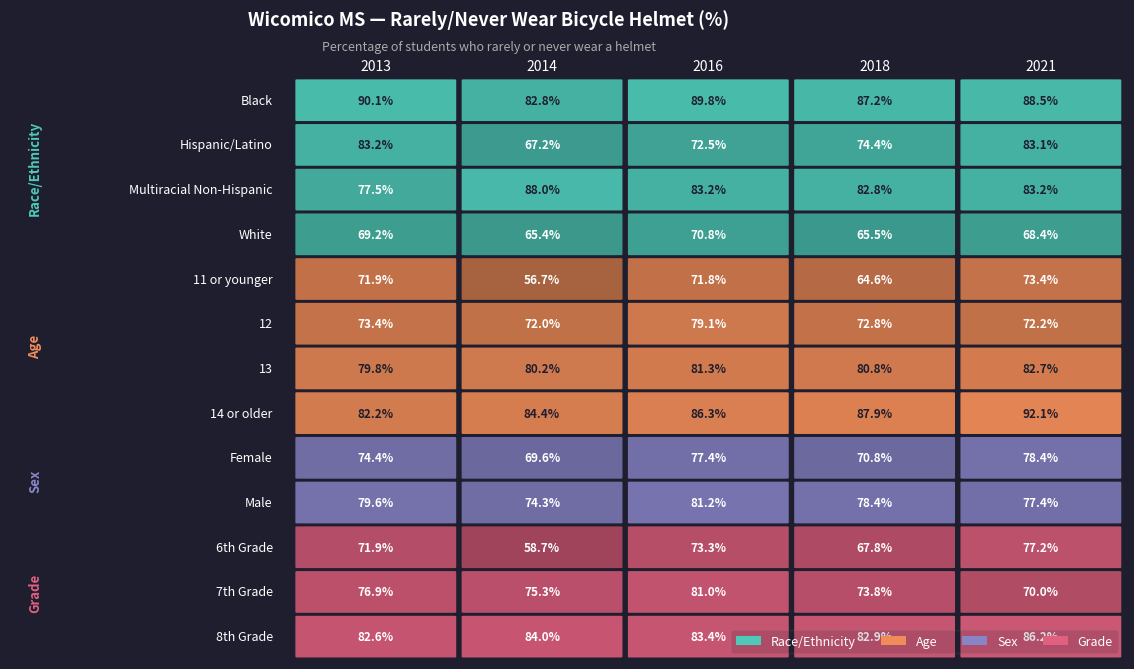

Rank the series at 4 from highest to lowest value.

14 or older, Black, 8th Grade, Multiracial Non-Hispanic, Hispanic/Latino, 13, Female, Male, 6th Grade, 11 or younger, 12, 7th Grade, White